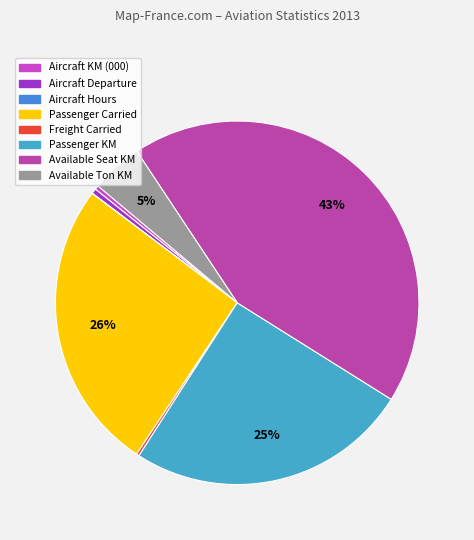

What is the total percentage of Passenger KM and Passenger Carried?

51.1%